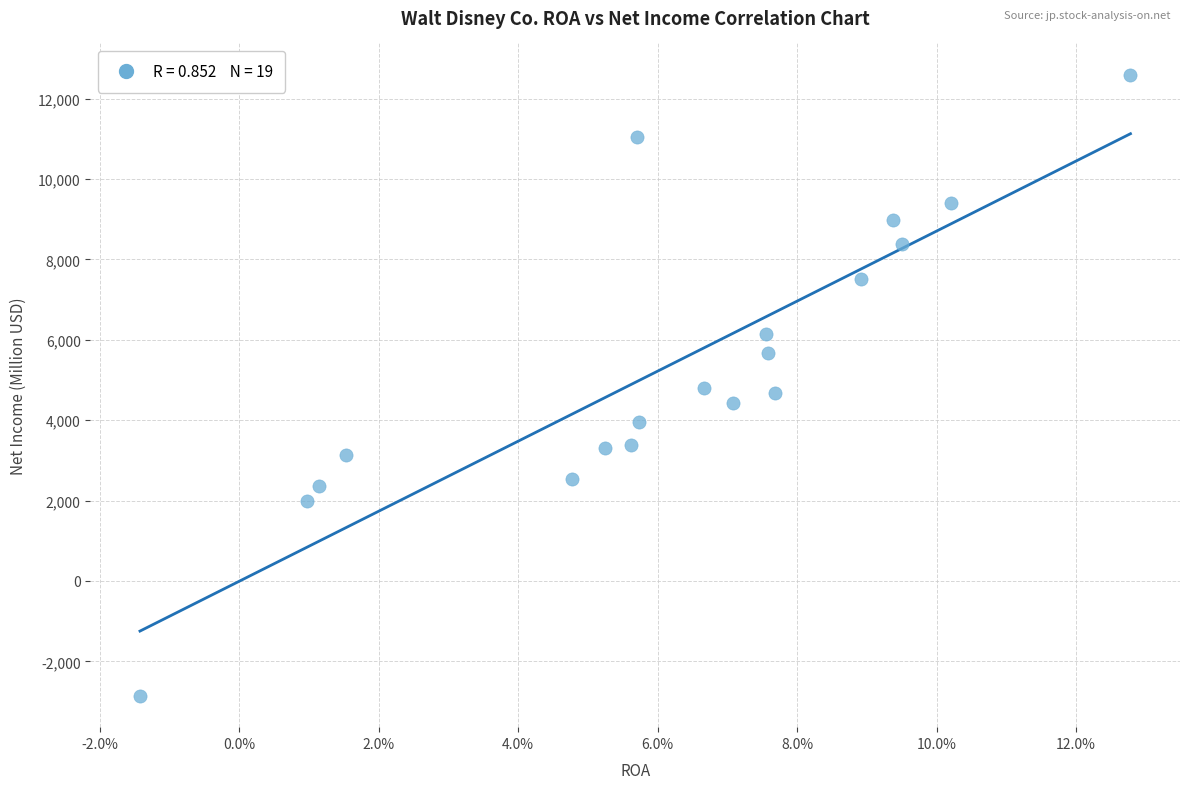

What is the range of Y values (max minus min)?

15462